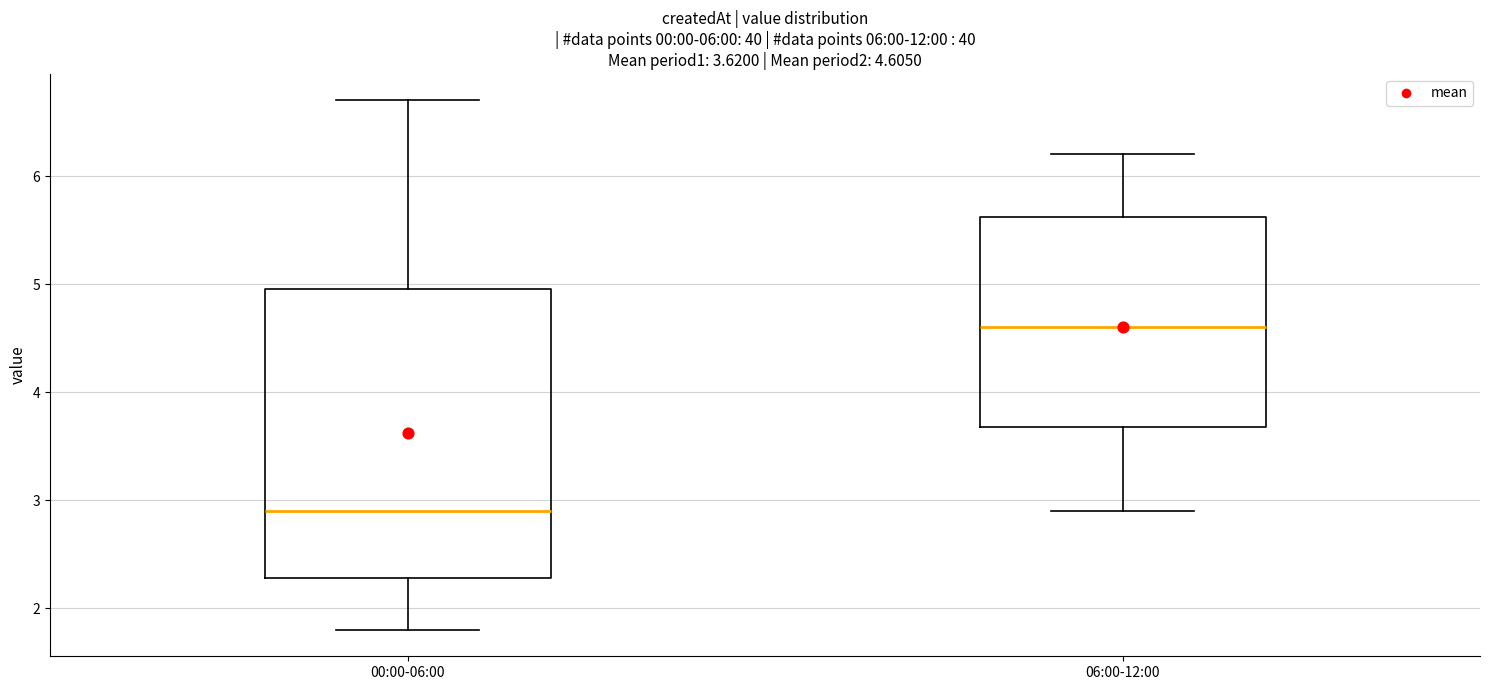

Which box's median line is the lowest?

00:00-06:00